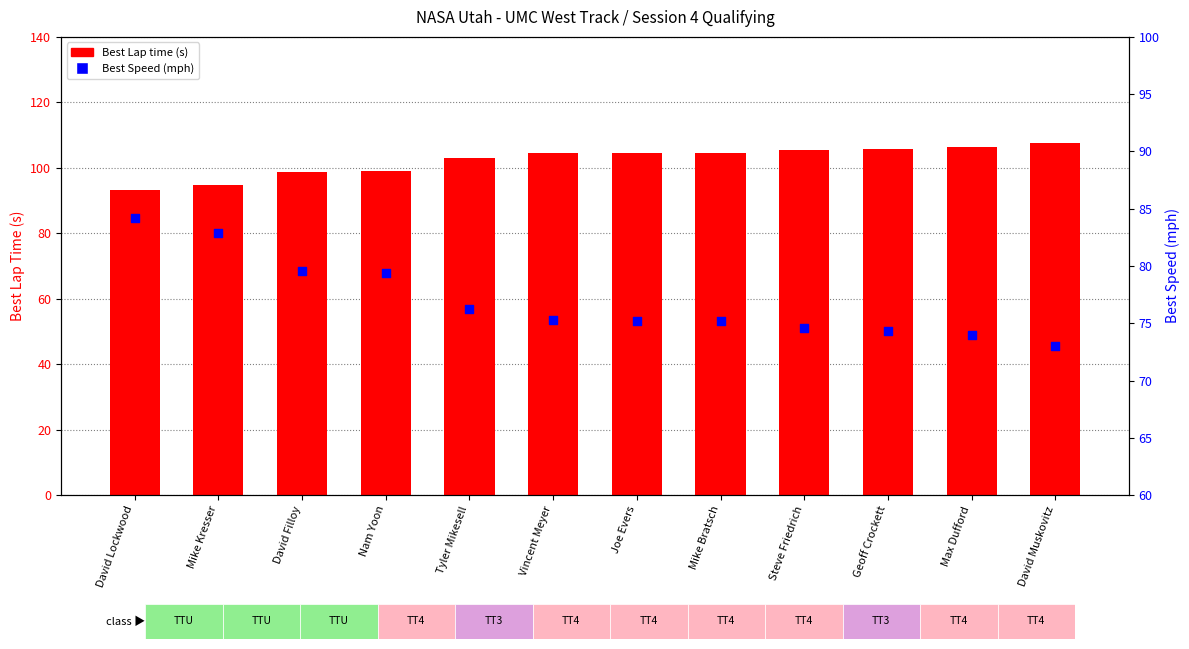

What is the total value across all series at Mike Kresser?

177.7